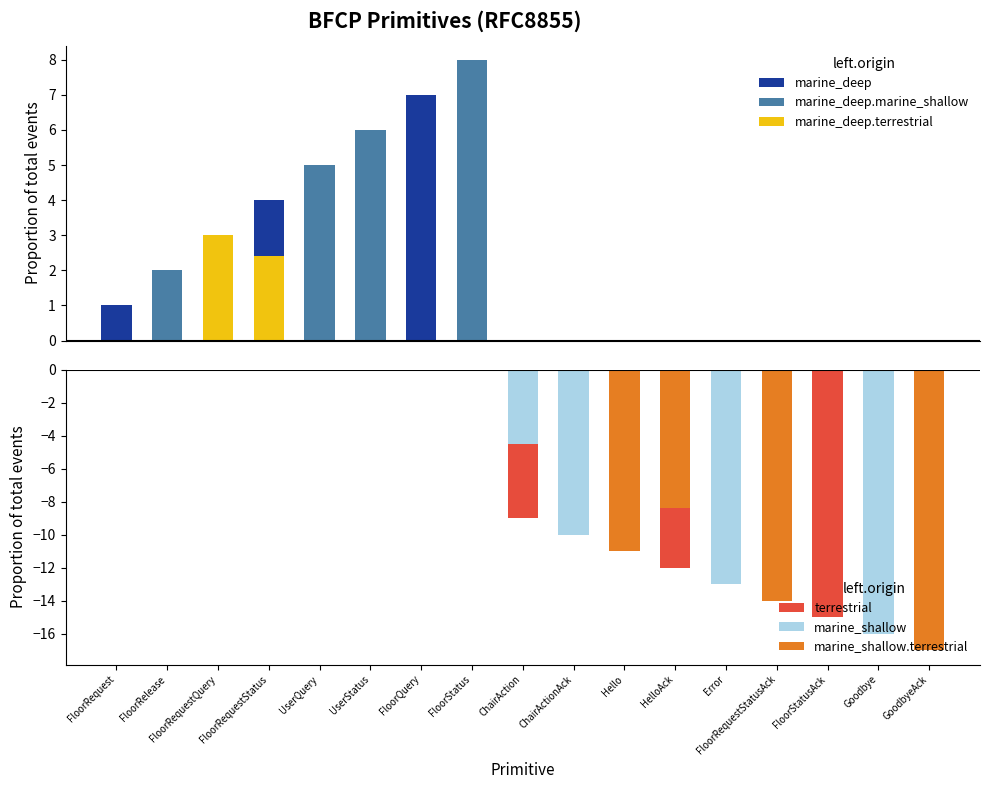

What is the label of the 4th bar from the right?

FloorRequestStatusAck